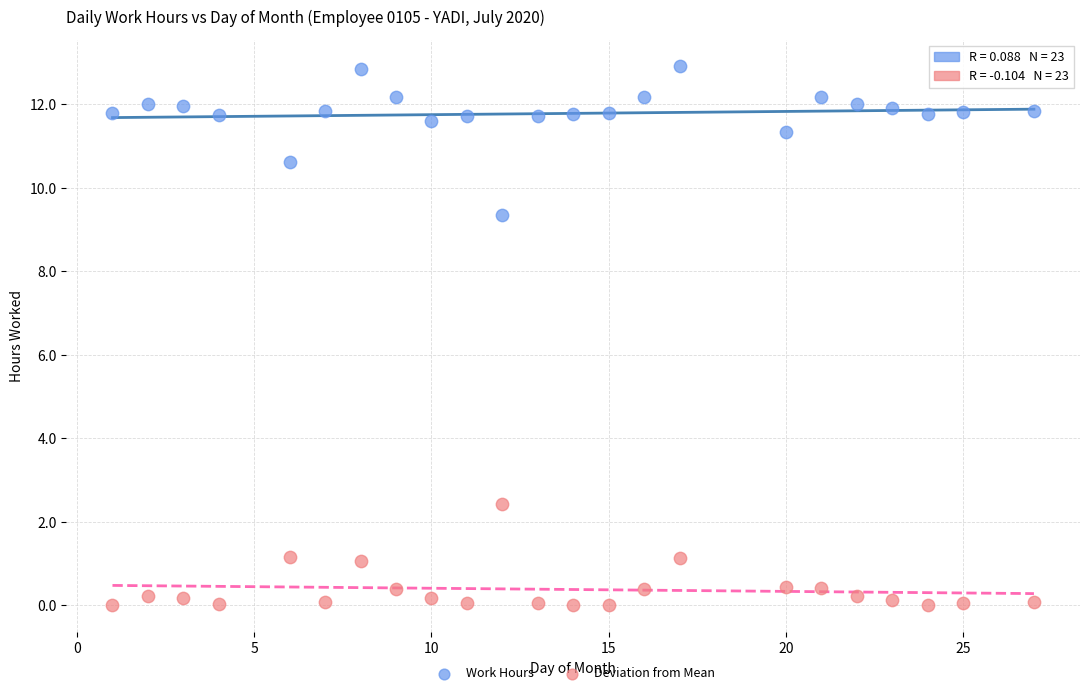

Across all data points, what is the range of X values (max minus min)?

26.0